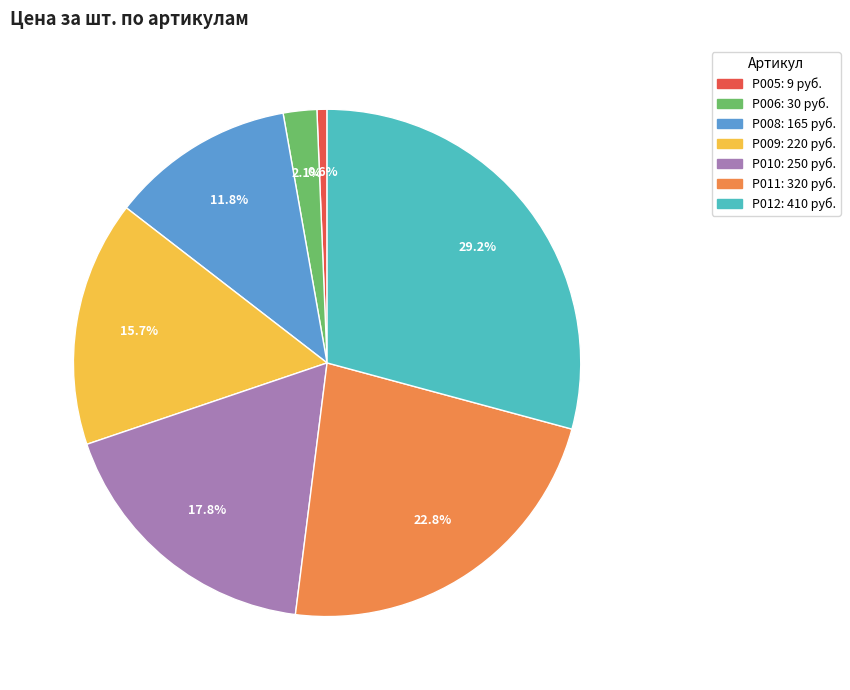

True or false: Р011 accounts for 16% of the total.

False